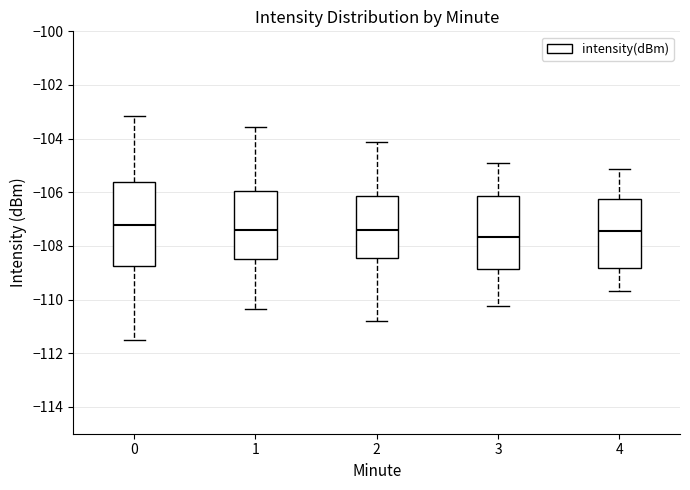

Which box is the tallest, from its lower edge to its upper edge?

0